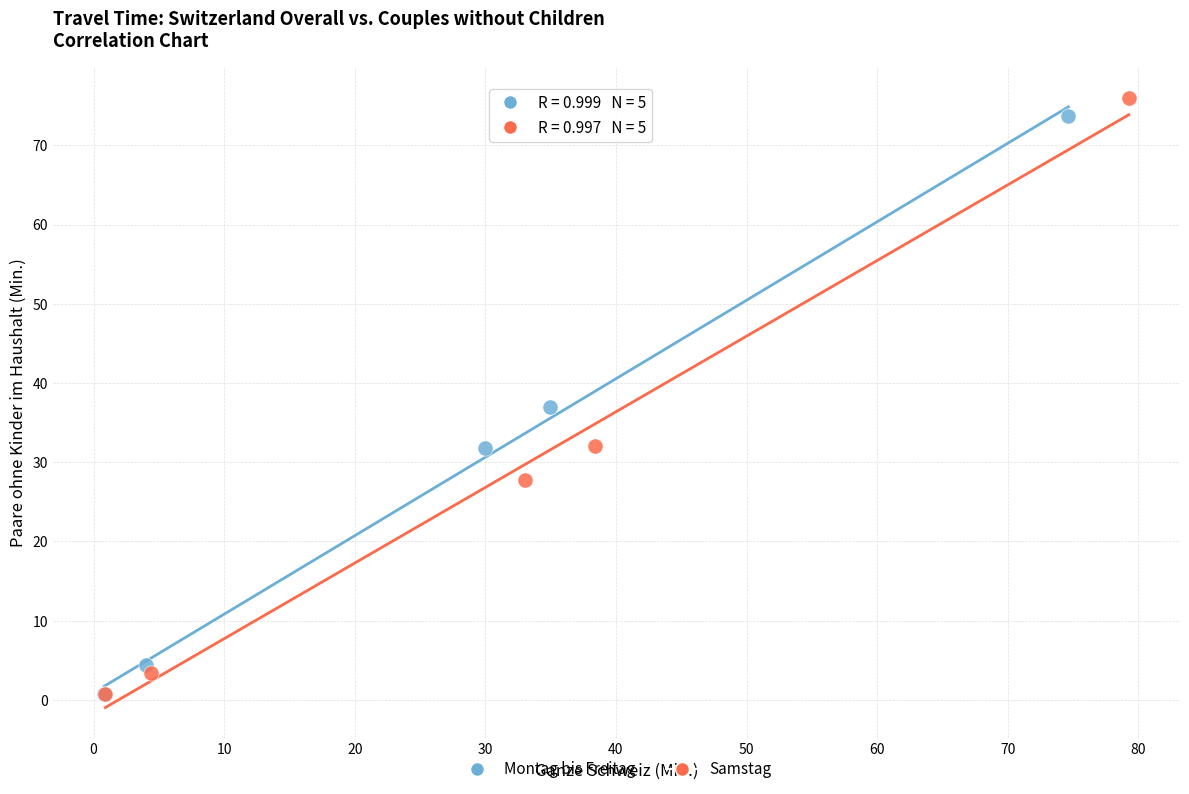

Which series has the largest Y range (max minus min)?

Samstag